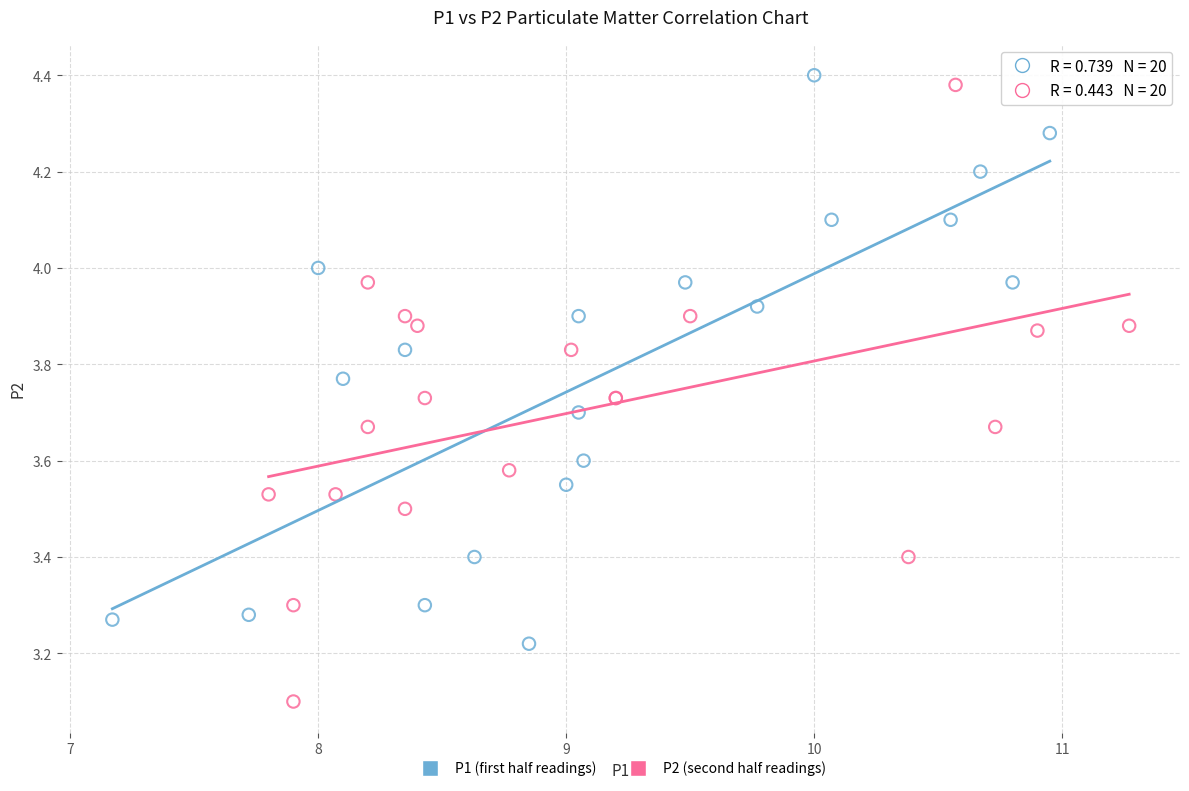

Which series has the largest Y range (max minus min)?

P2 (second half readings)